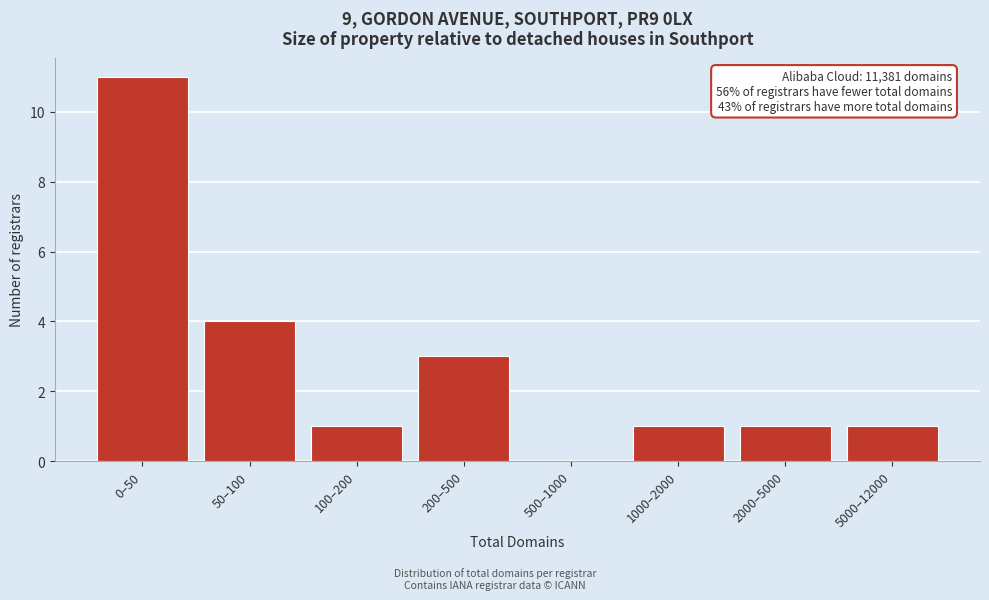

Reading left to right, list all the values displayed in this chart.

0–50=11	50–100=4	100–200=1	200–500=3	500–1000=0	1000–2000=1	2000–5000=1	5000–12000=1